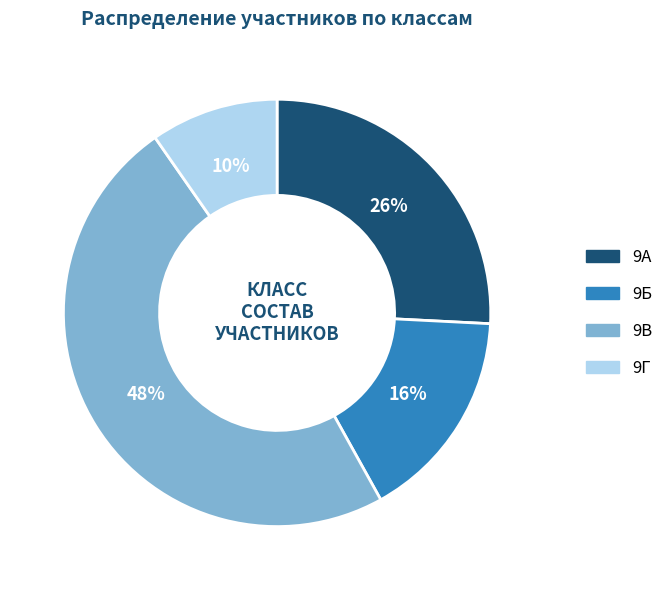

Between 9Б and 9Г, which is larger?

9Б